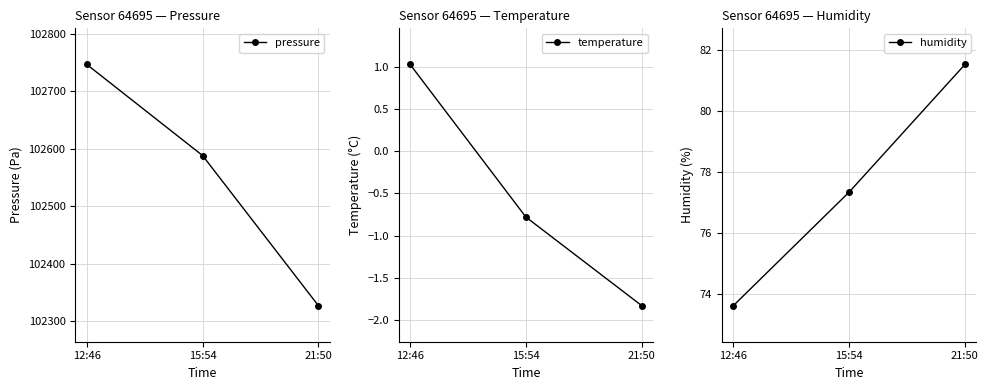

What are all the series names shown in the legend?

pressure, temperature, humidity